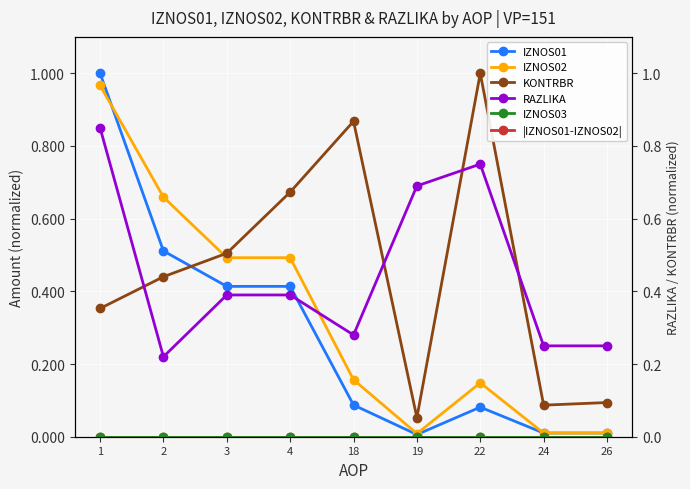

How many interior local valleys does the |IZNOS01-IZNOS02| series have?

1